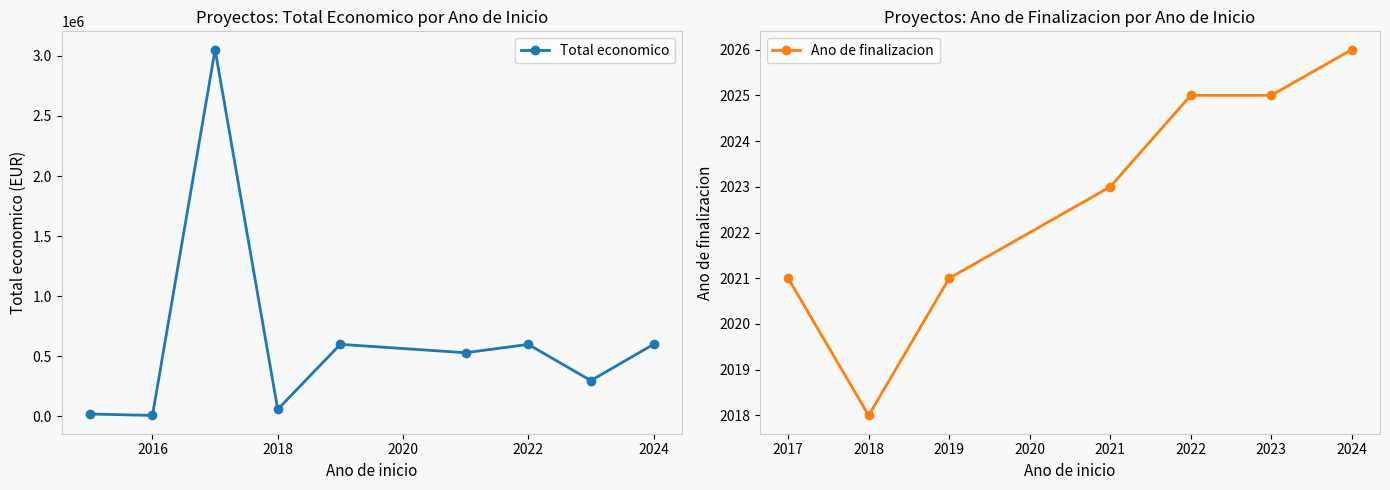

Reading right to left, transcribe all the data shown in this chart.

599262	297979	599022	529724	599605	58680	3051573	8000	19950